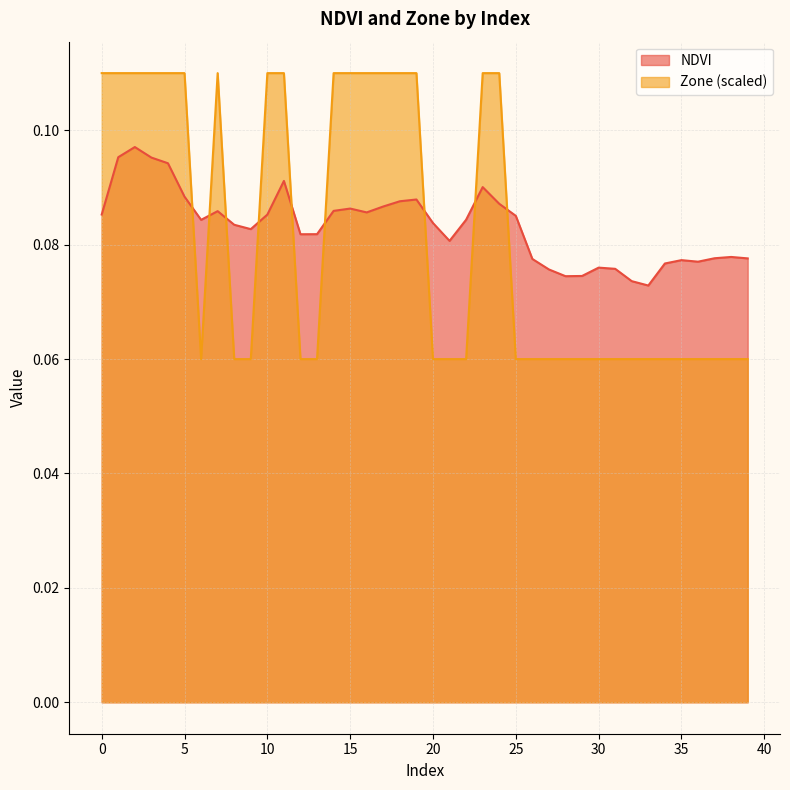

What is the value of the NDVI point at the 10th from the left?

0.1